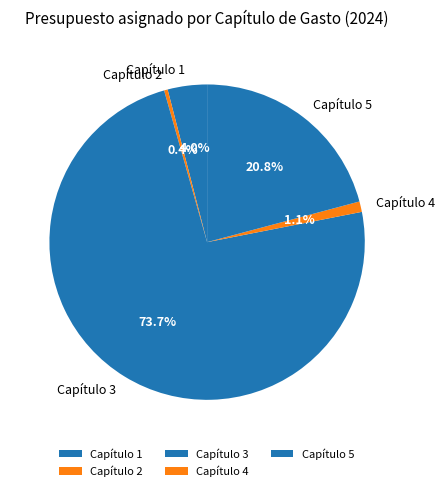

Which category has the biggest portion of the pie?

Capítulo 3